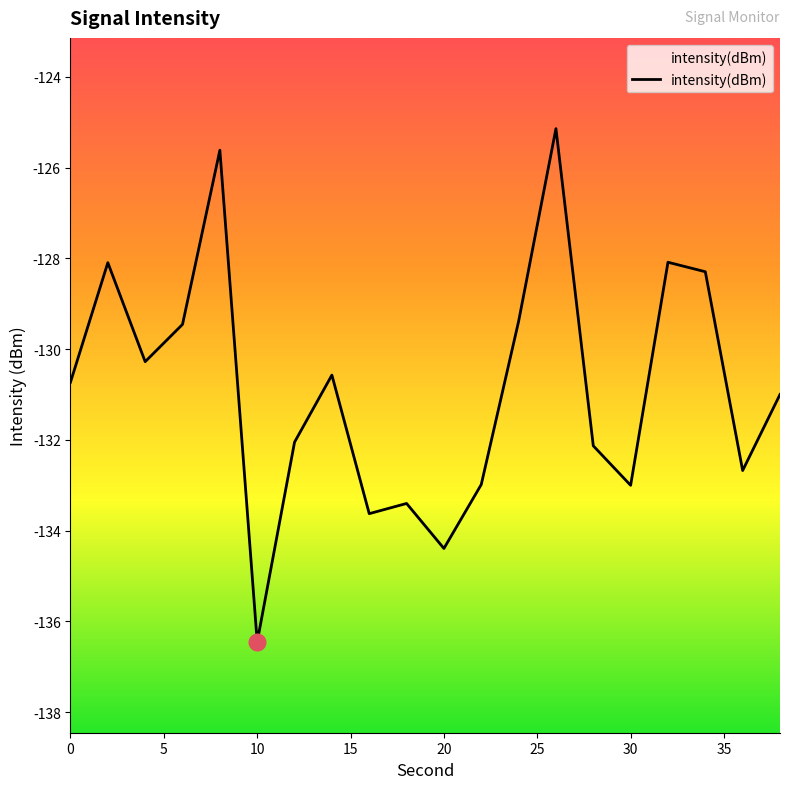

What is the smallest value displayed?

-136.5